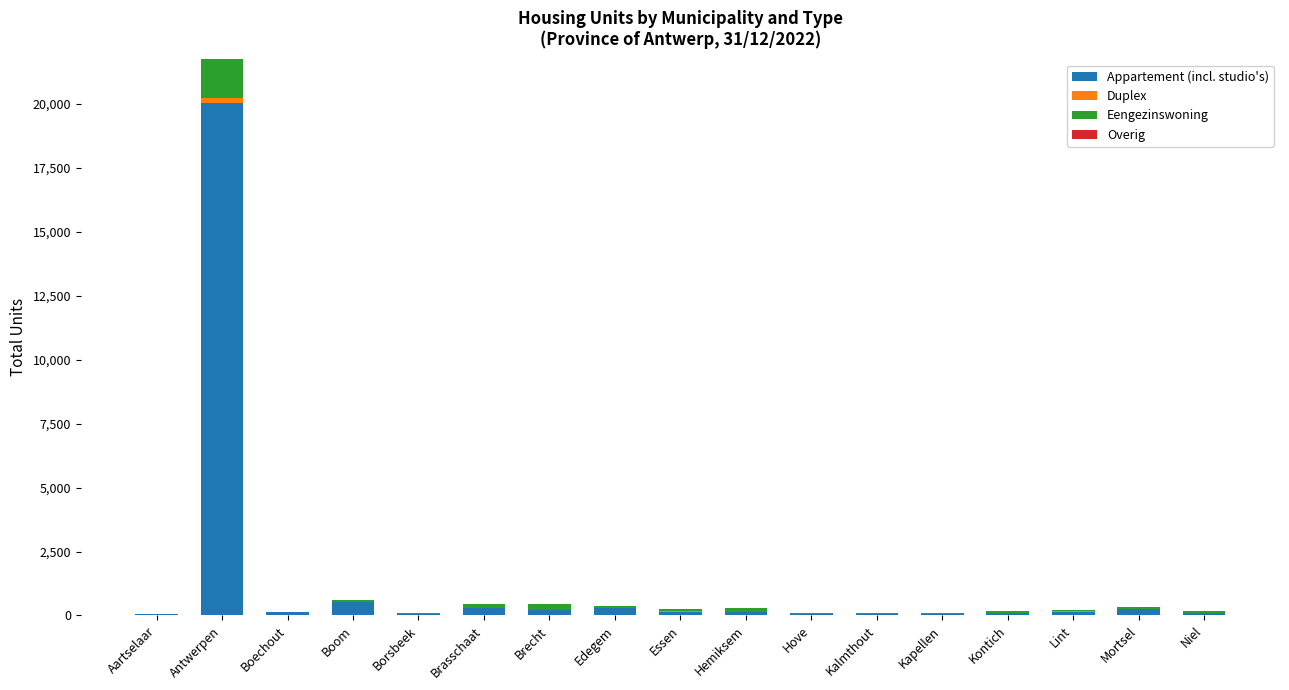

At which category is the sum across all series the highest?

Antwerpen